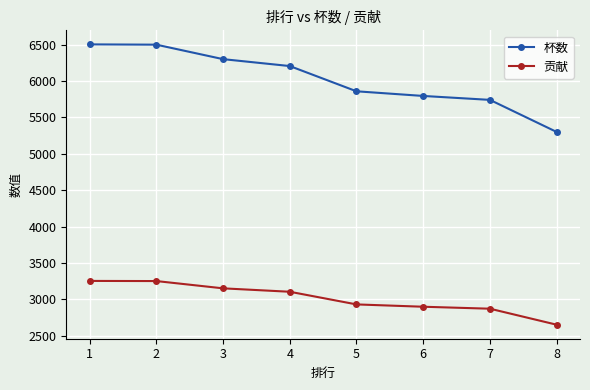

Where does the 杯数 series first go above 6206?

1